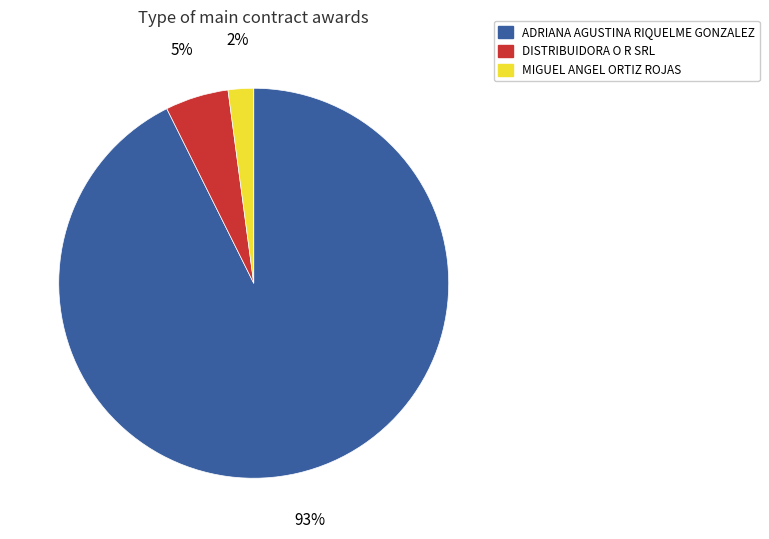

Is there a majority slice in this chart?

Yes